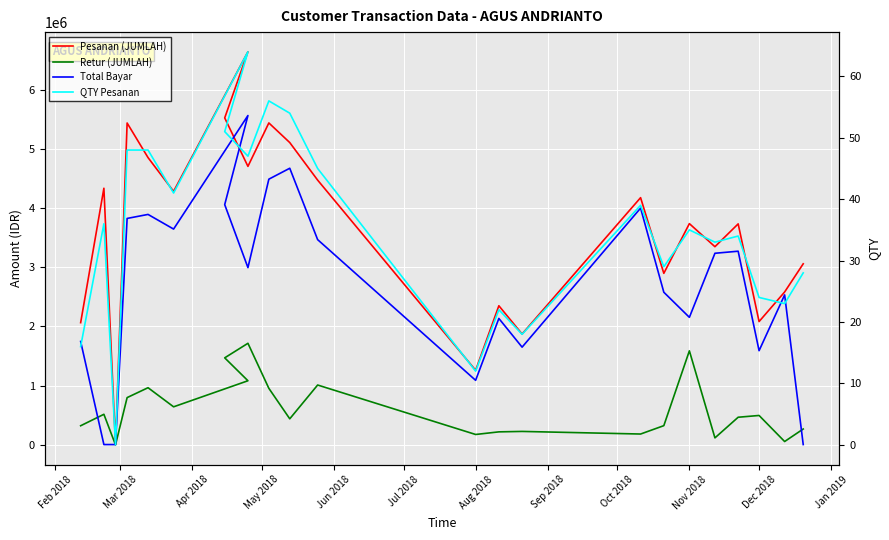

Which series ends up on top after the final intersection of QTY Pesanan and Total Bayar?

QTY Pesanan